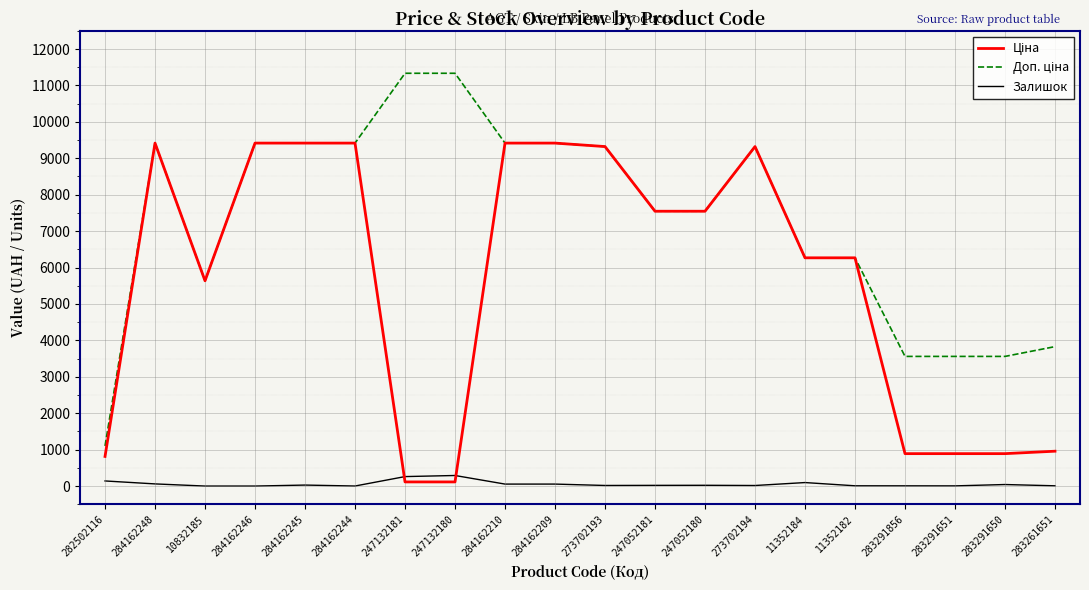

What is the highest value of the Залишок series?

290.0